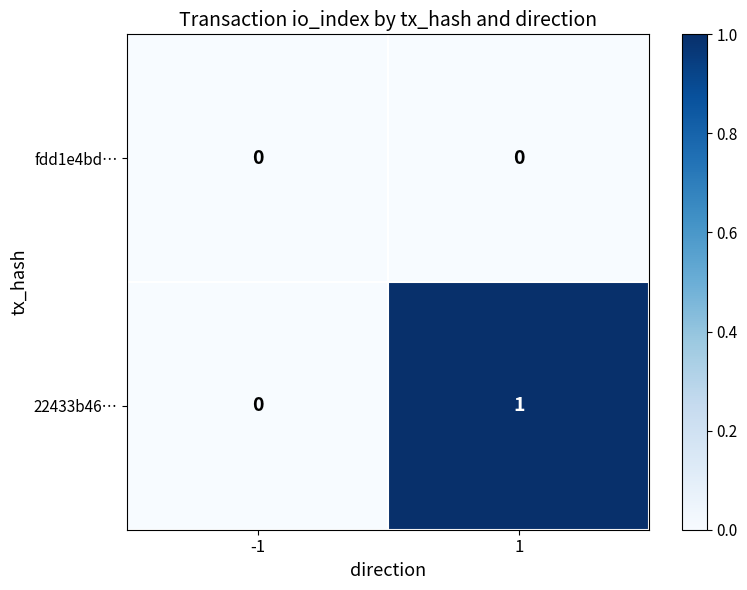

How many distinct data groups are displayed?

2